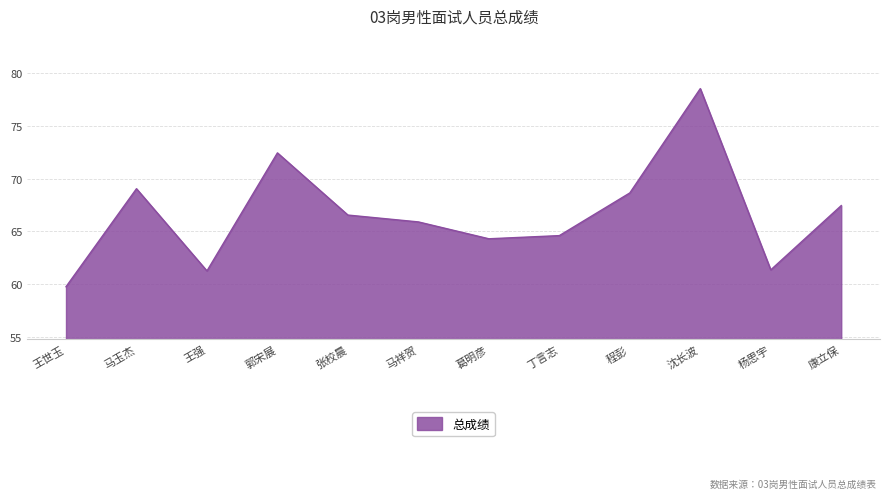

What is the difference between the values at 王强 and 王世玉?

1.5